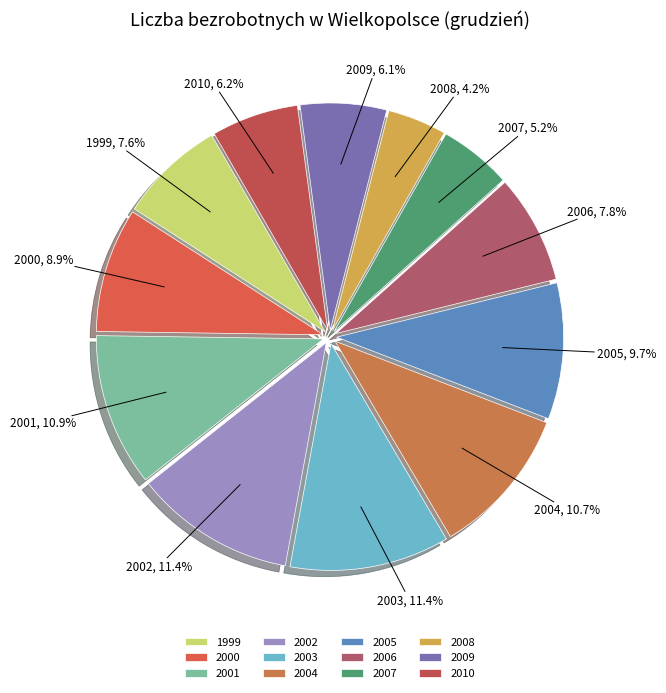

What is the ratio of the value at 2004 to the value at 2006?

1.4